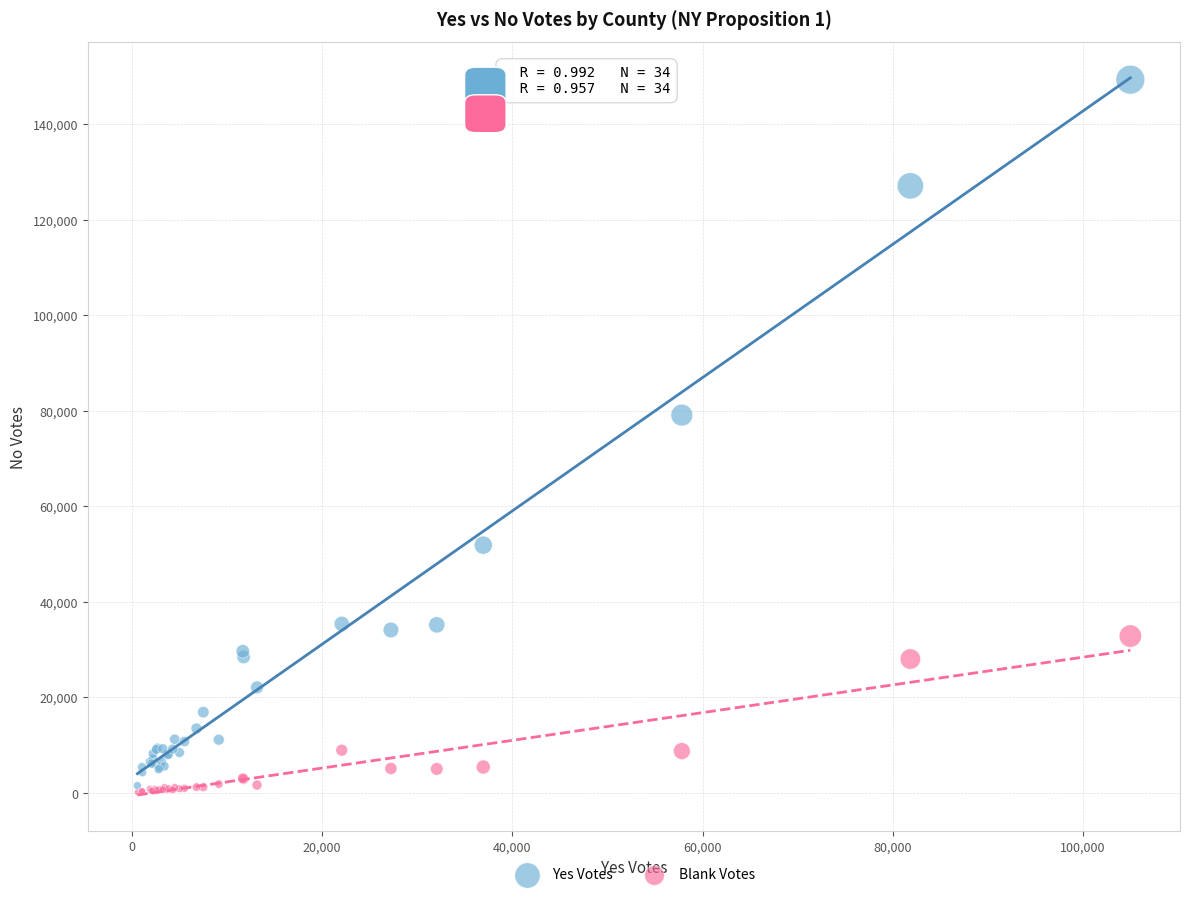

Which series contains the lowest Y value?

Blank Votes